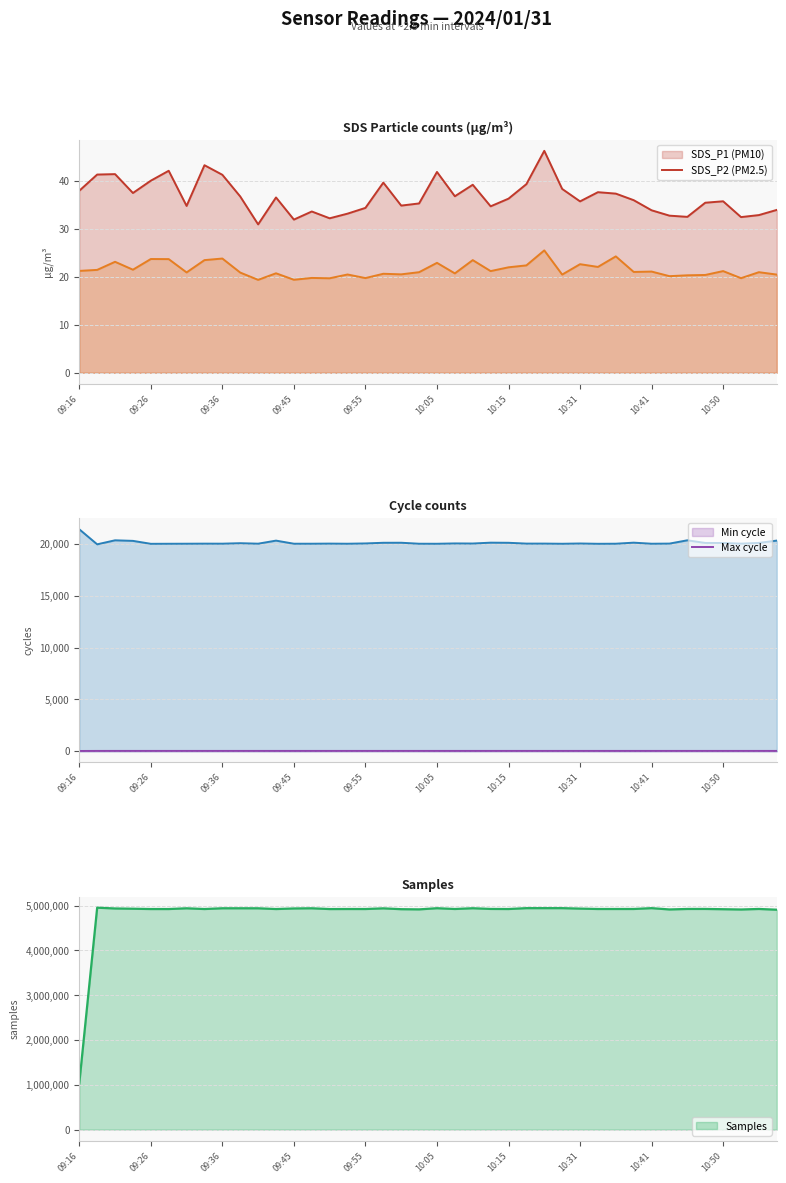

Reading left to right, what are all the values shown in this chart?

SDS_P1: 09:16=38.0	09:19=41.4	09:21=41.5	09:23=37.5	09:26=40.1	09:28=42.2	09:31=34.8	09:33=43.3	09:36=41.3	09:38=36.8	09:40=31.0	09:43=36.6	09:45=32.0	09:48=33.7	09:50=32.2	09:53=33.2	09:55=34.4	09:58=39.7	10:00=34.9	10:03=35.4	10:05=41.9	10:08=36.9	10:10=39.2	10:13=34.8	10:15=36.4	10:17=39.4	10:20=46.3	10:22=38.4	10:31=35.8	10:33=37.7	10:36=37.4	10:38=36.0	10:41=33.9	10:43=32.8	10:46=32.5	10:48=35.5	10:50=35.8	10:53=32.5	10:55=32.9	10:58=34.0
SDS_P2: 09:16=21.3	09:19=21.5	09:21=23.2	09:23=21.5	09:26=23.8	09:28=23.7	09:31=20.9	09:33=23.5	09:36=23.9	09:38=20.9	09:40=19.4	09:43=20.8	09:45=19.4	09:48=19.8	09:50=19.7	09:53=20.5	09:55=19.8	09:58=20.7	10:00=20.6	10:03=21.0	10:05=22.9	10:08=20.8	10:10=23.5	10:13=21.2	10:15=22.0	10:17=22.4	10:20=25.6	10:22=20.5	10:31=22.7	10:33=22.1	10:36=24.3	10:38=21.1	10:41=21.1	10:43=20.2	10:46=20.4	10:48=20.4	10:50=21.2	10:53=19.8	10:55=21.0	10:58=20.5
Min_cycle: 09:16=23.0	09:19=28.0	09:21=29.0	09:23=29.0	09:26=29.0	09:28=29.0	09:31=29.0	09:33=29.0	09:36=29.0	09:38=29.0	09:40=29.0	09:43=29.0	09:45=29.0	09:48=29.0	09:50=29.0	09:53=29.0	09:55=29.0	09:58=29.0	10:00=29.0	10:03=29.0	10:05=29.0	10:08=29.0	10:10=29.0	10:13=29.0	10:15=29.0	10:17=29.0	10:20=29.0	10:22=29.0	10:31=29.0	10:33=29.0	10:36=29.0	10:38=29.0	10:41=29.0	10:43=29.0	10:46=29.0	10:48=29.0	10:50=29.0	10:53=29.0	10:55=29.0	10:58=29.0
Max_cycle: 09:16=21423.0	09:19=19969.0	09:21=20358.0	09:23=20303.0	09:26=20019.0	09:28=20024.0	09:31=20028.0	09:33=20035.0	09:36=20032.0	09:38=20078.0	09:40=20031.0	09:43=20327.0	09:45=20028.0	09:48=20028.0	09:50=20039.0	09:53=20027.0	09:55=20055.0	09:58=20119.0	10:00=20122.0	10:03=20027.0	10:05=20024.0	10:08=20056.0	10:10=20047.0	10:13=20130.0	10:15=20118.0	10:17=20039.0	10:20=20040.0	10:22=20024.0	10:31=20050.0	10:33=20021.0	10:36=20028.0	10:38=20130.0	10:41=20027.0	10:43=20040.0	10:46=20358.0	10:48=20104.0	10:50=20098.0	10:53=20036.0	10:55=20107.0	10:58=20330.0
Samples: 09:16=1035161.0	09:19=4953790.0	09:21=4936458.0	09:23=4930676.0	09:26=4923916.0	09:28=4923978.0	09:31=4940207.0	09:33=4924110.0	09:36=4940646.0	09:38=4940713.0	09:40=4940307.0	09:43=4923795.0	09:45=4936584.0	09:48=4940629.0	09:50=4923432.0	09:53=4924589.0	09:55=4924294.0	09:58=4939033.0	10:00=4920497.0	10:03=4916291.0	10:05=4942023.0	10:08=4924882.0	10:10=4941561.0	10:13=4926154.0	10:15=4924286.0	10:17=4943521.0	10:20=4943395.0	10:22=4943533.0	10:31=4933283.0	10:33=4924649.0	10:36=4924747.0	10:38=4925177.0	10:41=4943582.0	10:43=4914647.0	10:46=4925544.0	10:48=4925981.0	10:50=4919900.0	10:53=4913580.0	10:55=4925497.0	10:58=4908777.0